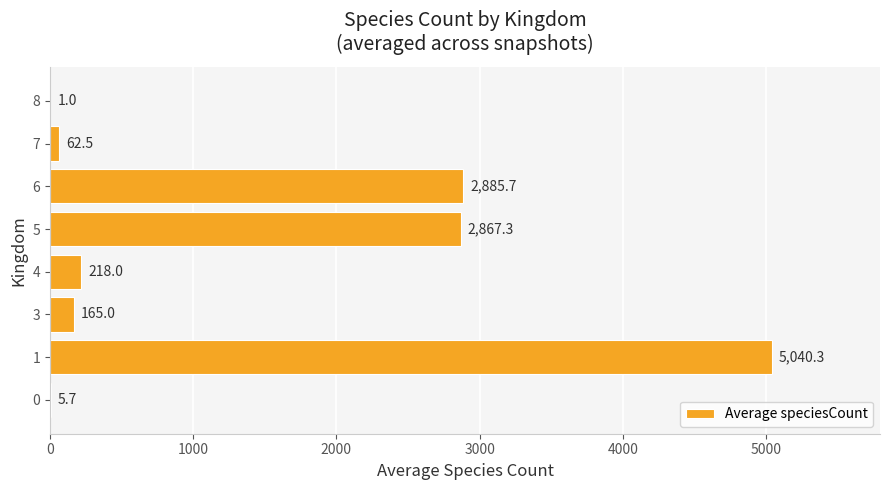

What is the maximum value shown in the chart?

5040.3